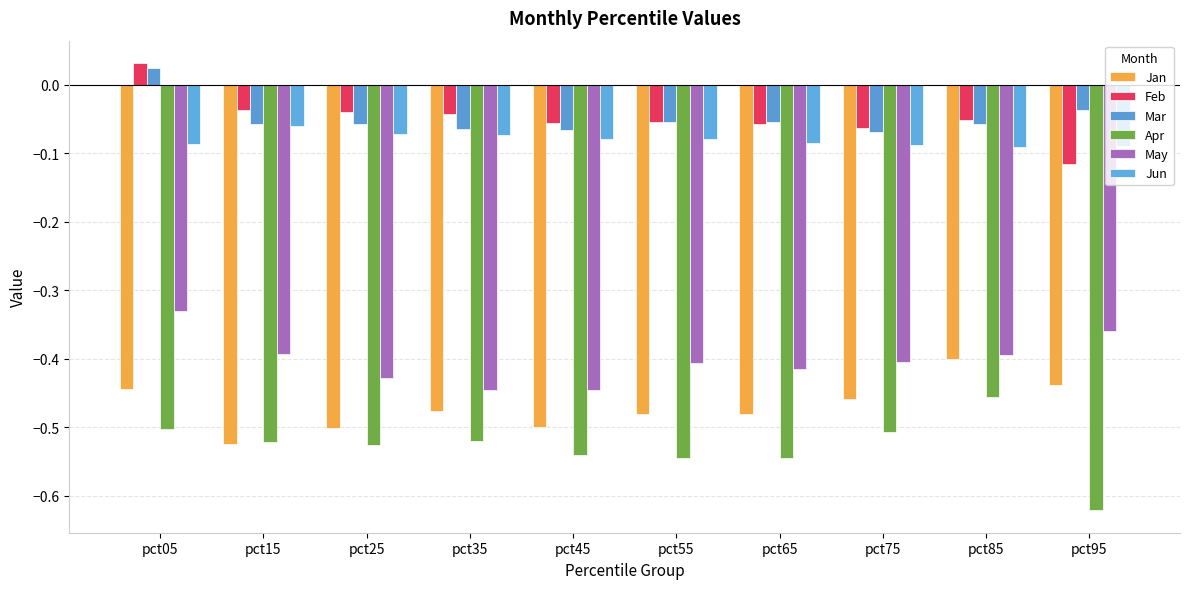

How many bars are there in total?

60